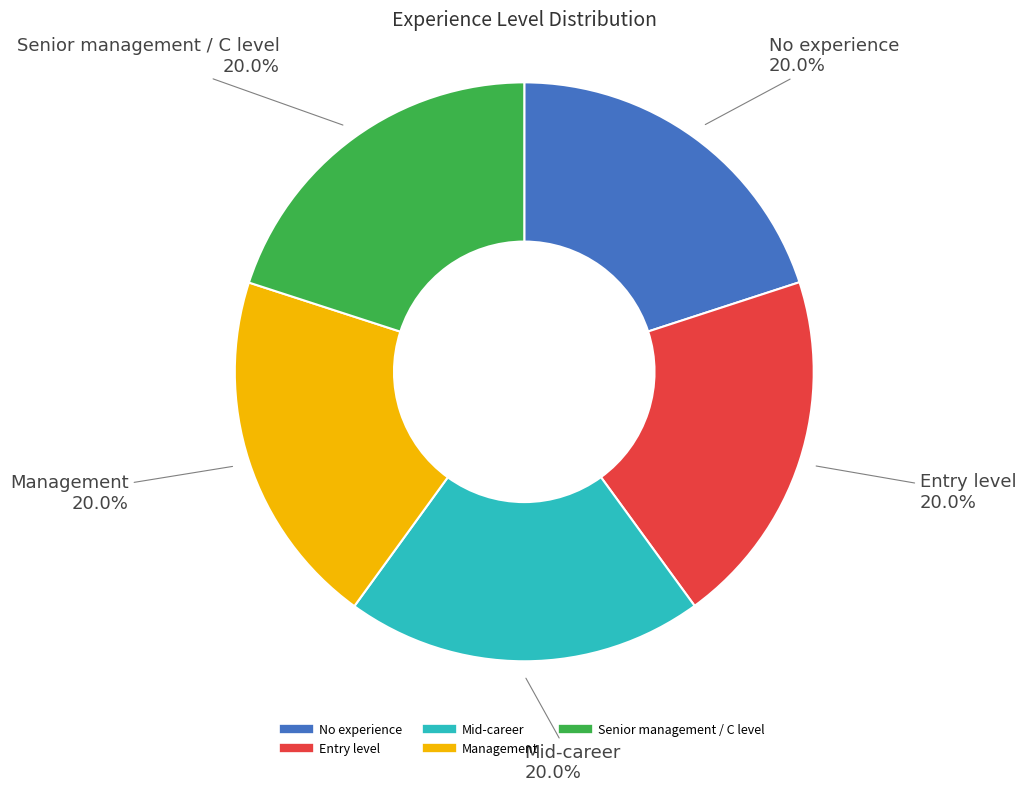

What percentage do Management and Mid-career together represent?

40.0%